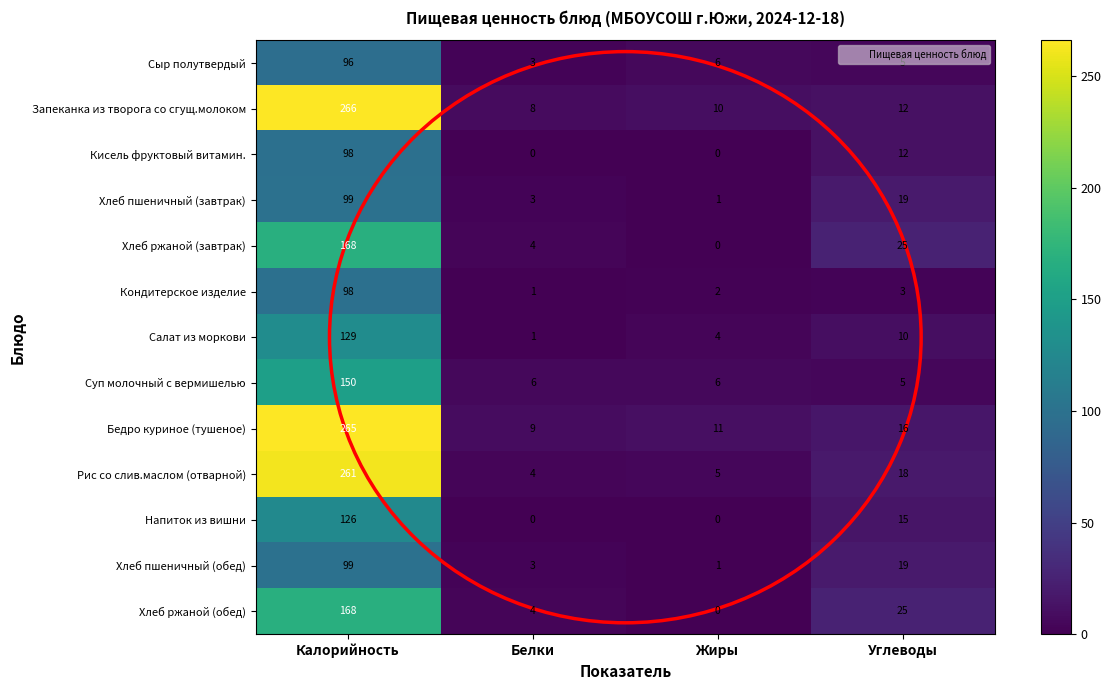

The Кондитерское изделие series shows 2 at Жиры. True or false?

True